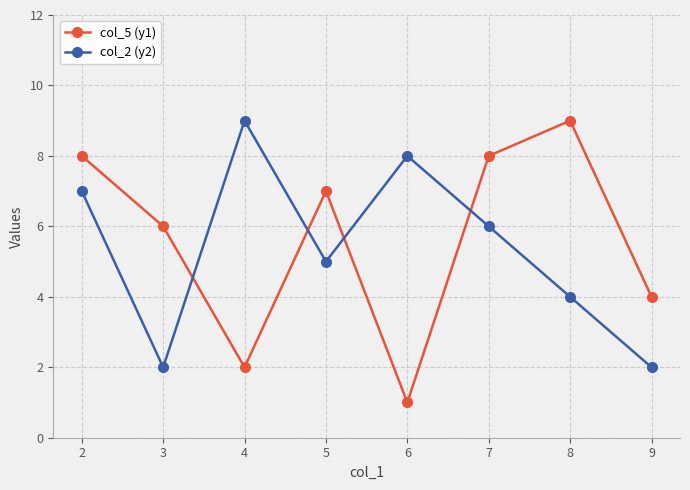

In col_5 (y1), how many points are higher than both neighbors (excluding endpoints)?

2